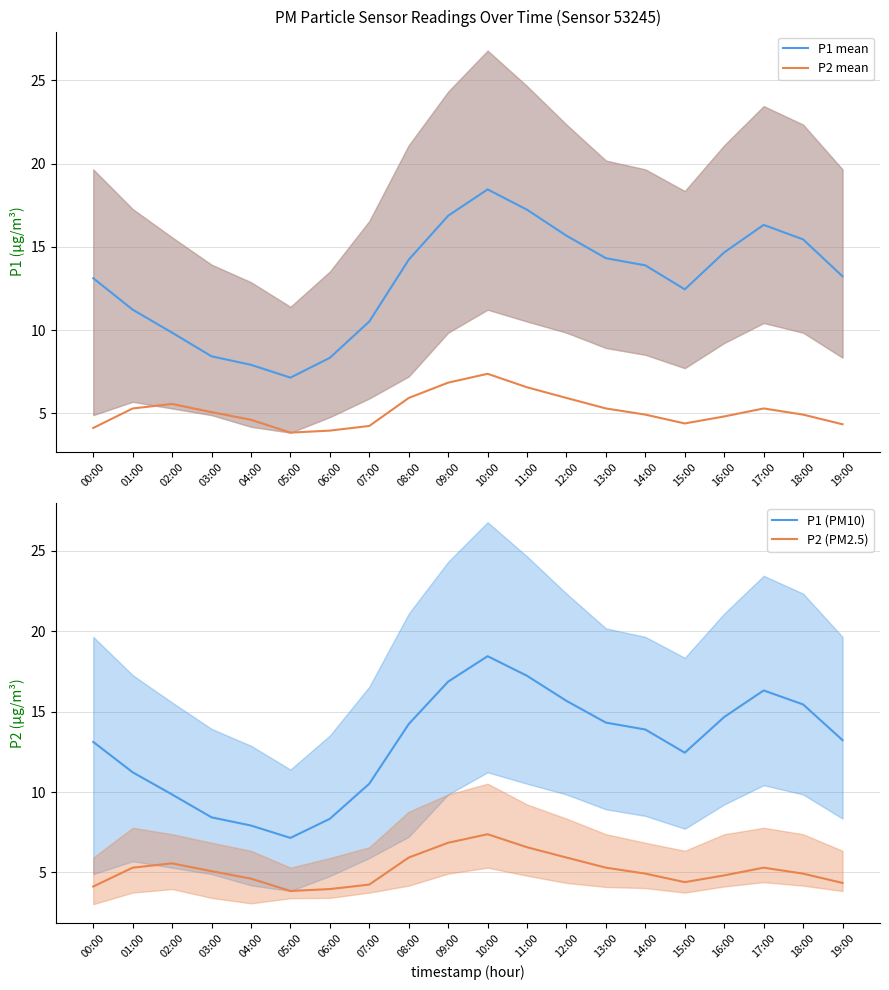

Which label corresponds to the smallest value in the chart?

05:00